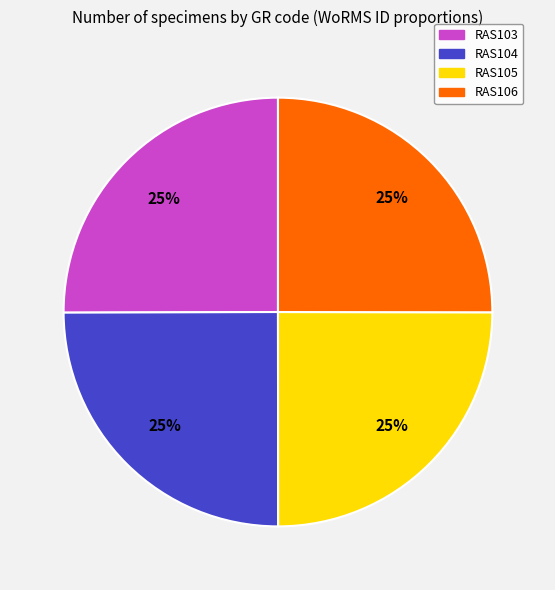

To the nearest percent, what is the average slice percentage?

25%